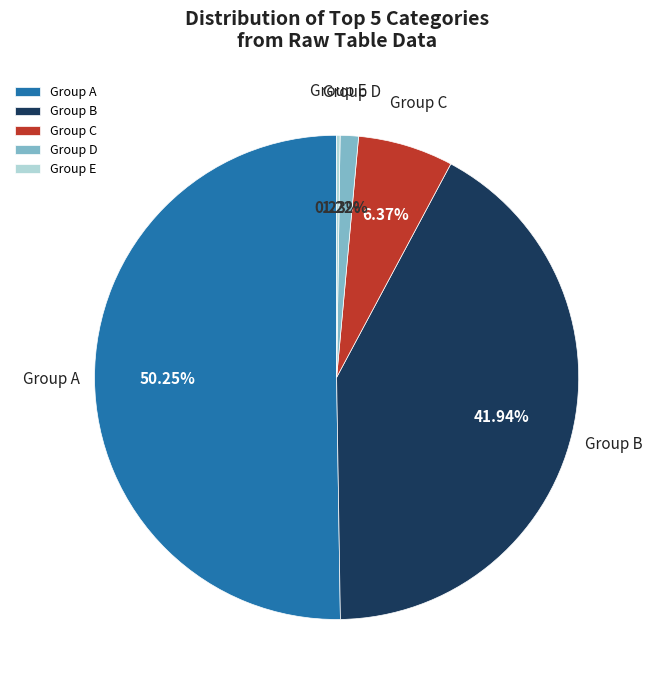

What is the ratio of the value at Group A to the value at Group C?

7.9